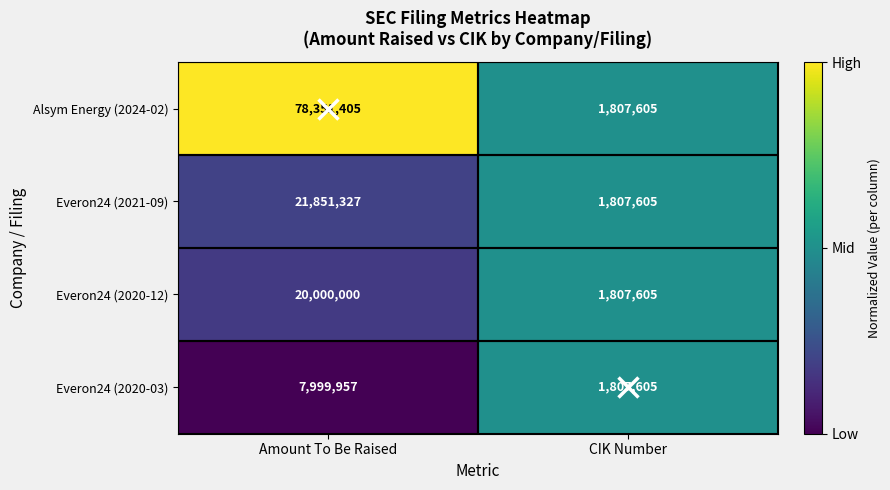

What is the average value of the Everon24 (2020-03) series?

4903781